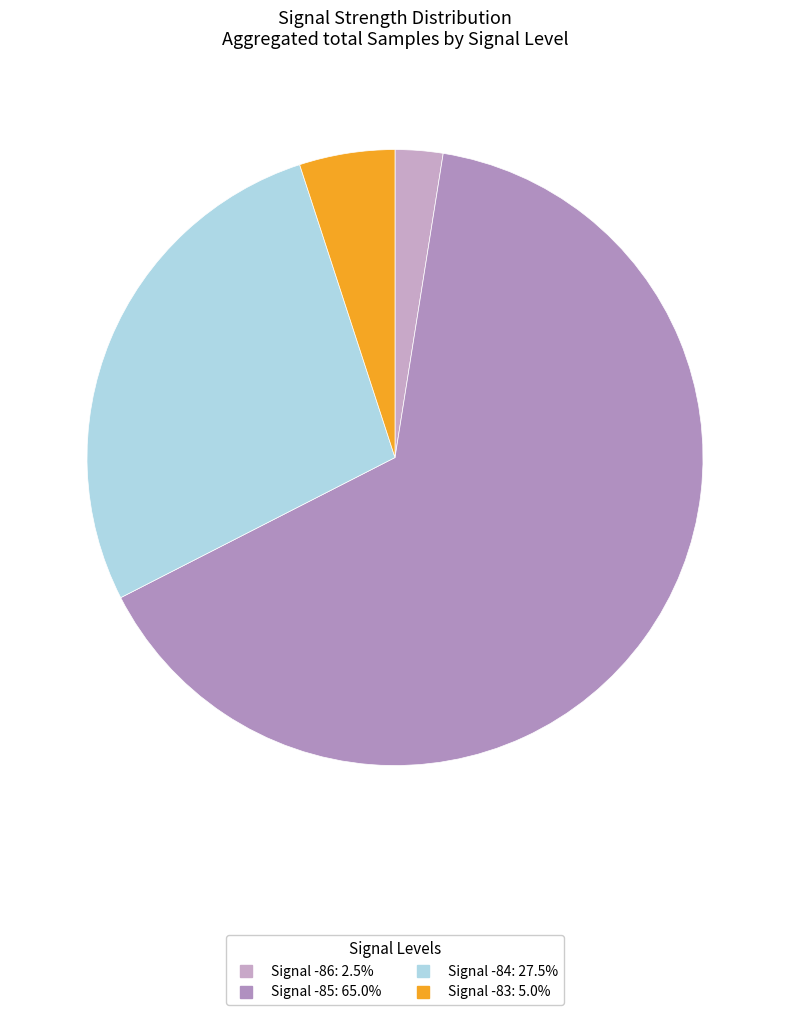

Is there a majority slice in this chart?

Yes